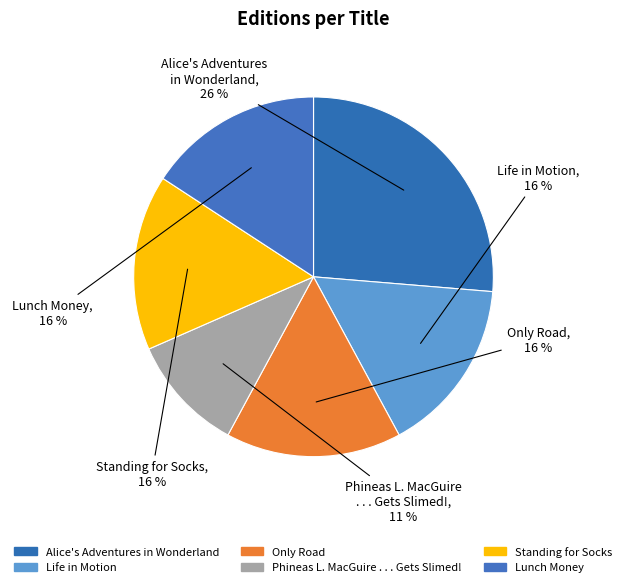

What is the smallest slice in the pie chart?

Phineas L. MacGuire . . . Gets Slimed!